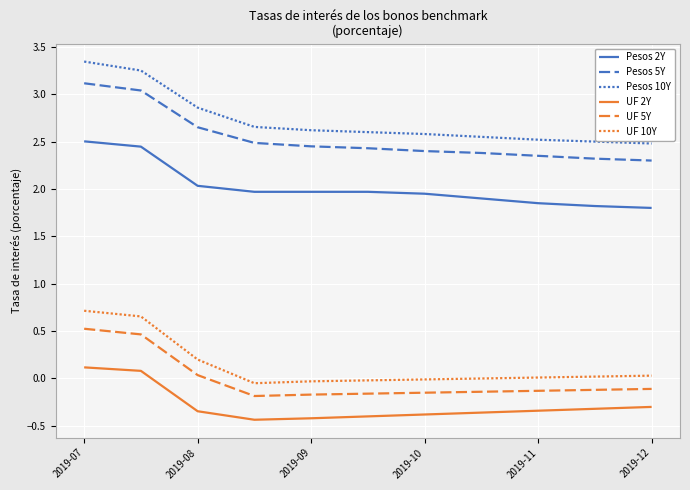

What is the difference between the maximum and second lowest values in the UF 5Y series?

0.7